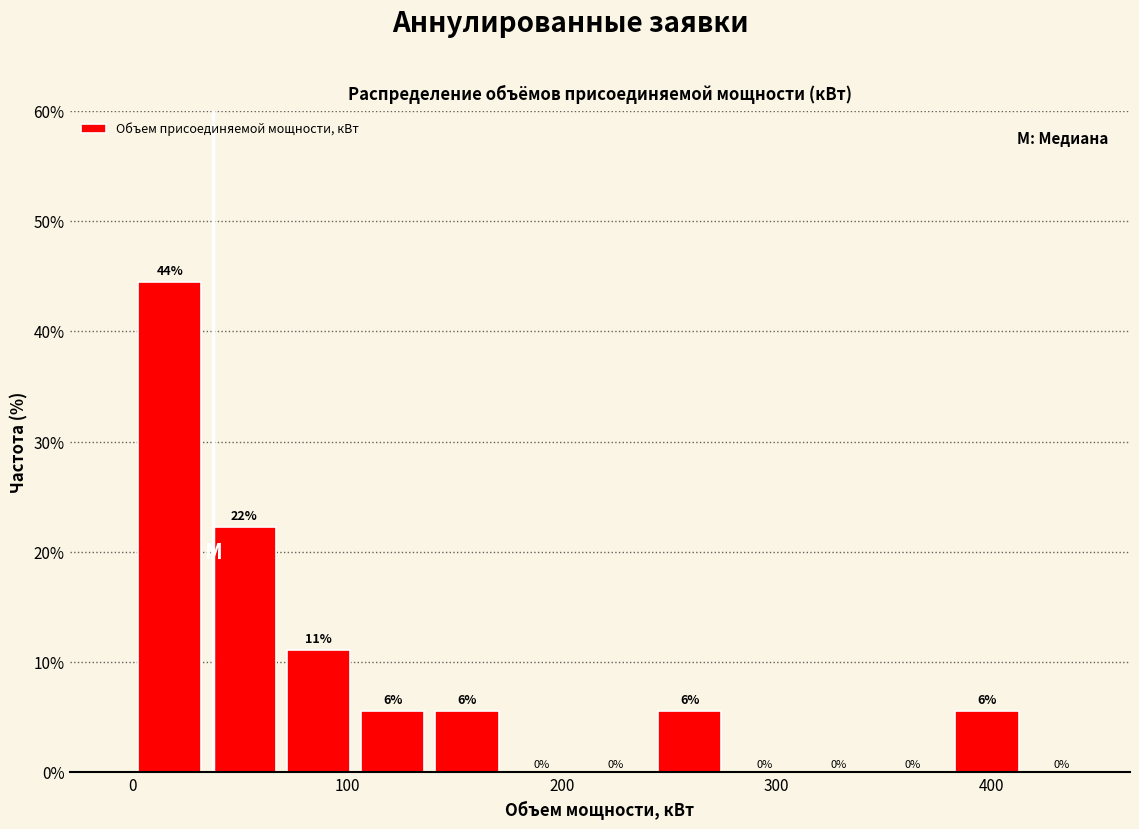

Read against the x-axis, roughly where is the centre of the tallest bar?

20